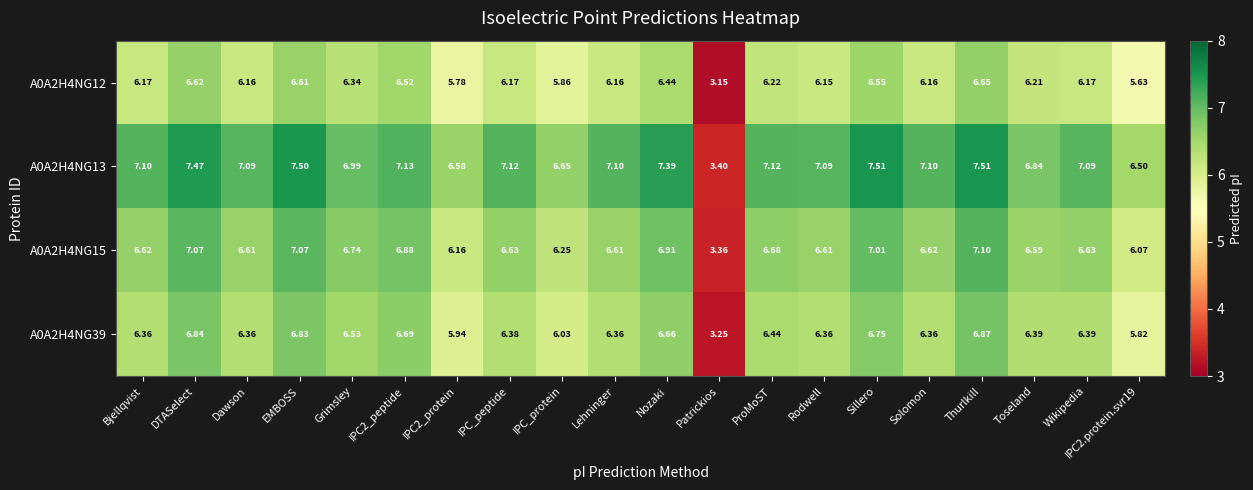

Which category has the highest value in the A0A2H4NG39 series?

Thurlkill